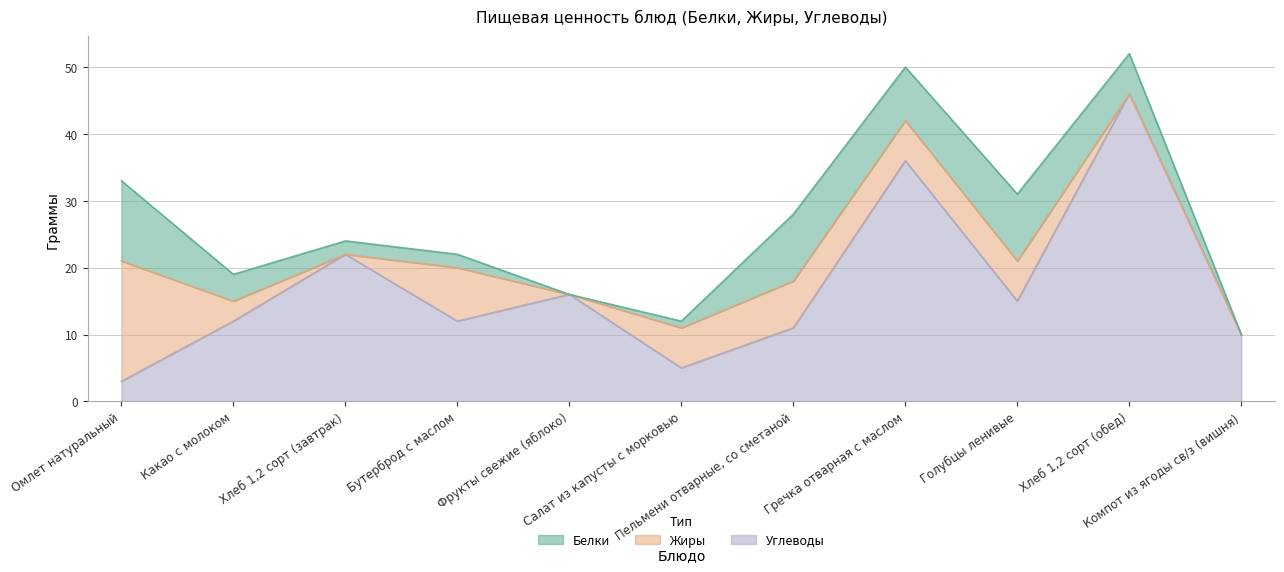

Reading left to right, what are all the values shown in this chart?

Белки: 12	4	2	2	0	1	10	8	10	6	0
Жиры: 18	3	0	8	0	6	7	6	6	0	0
Углеводы: 3	12	22	12	16	5	11	36	15	46	10